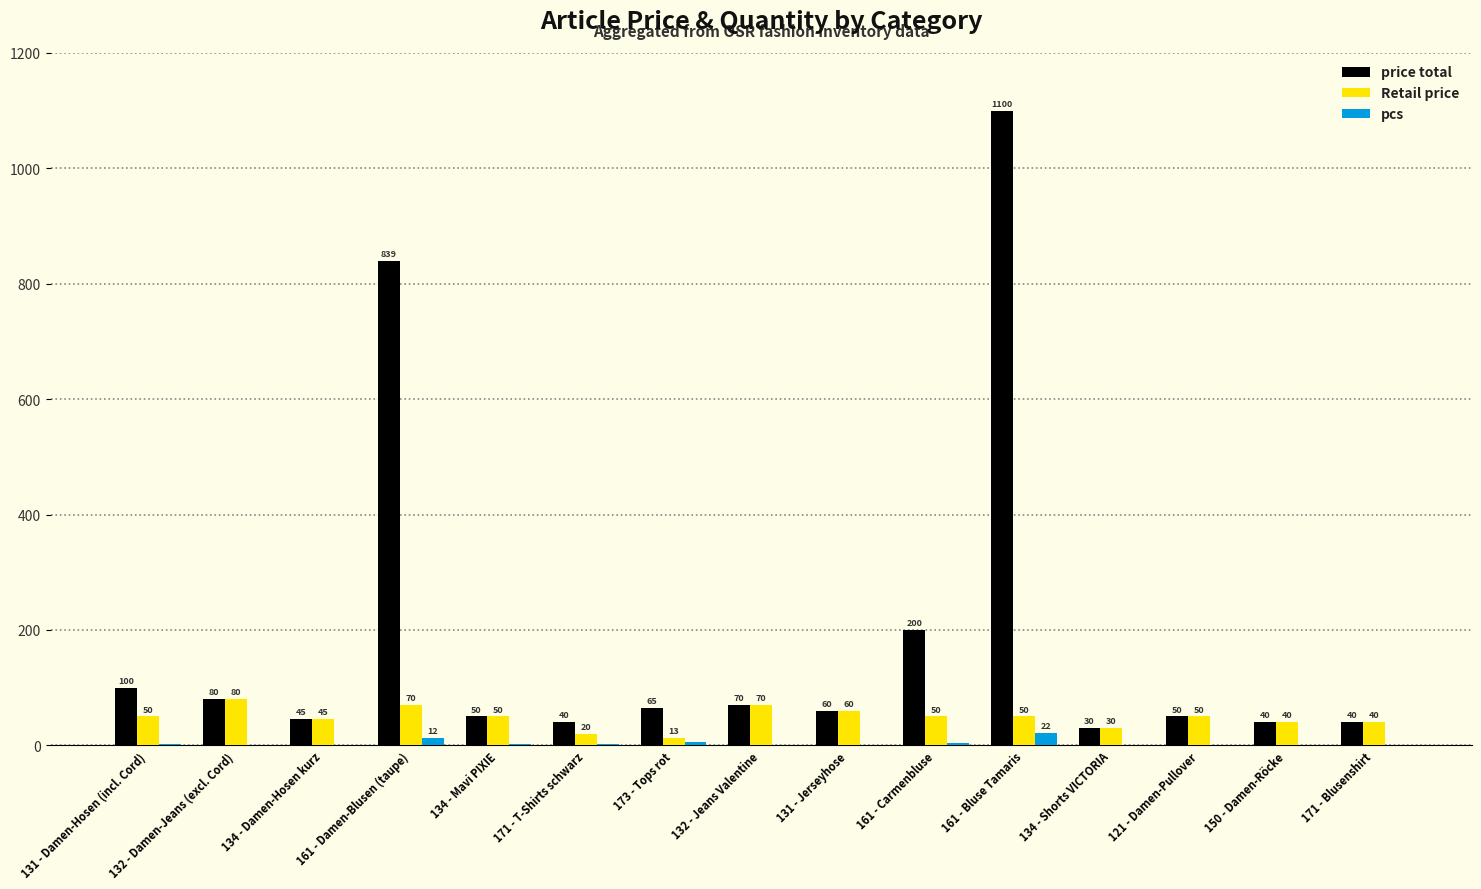

What is the maximum value shown in the chart?

1099.8